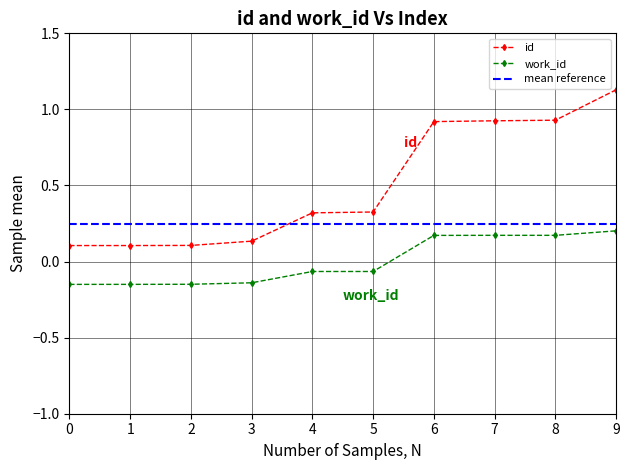

Is the value of work_id at 7 greater than the value of id at 5?

No